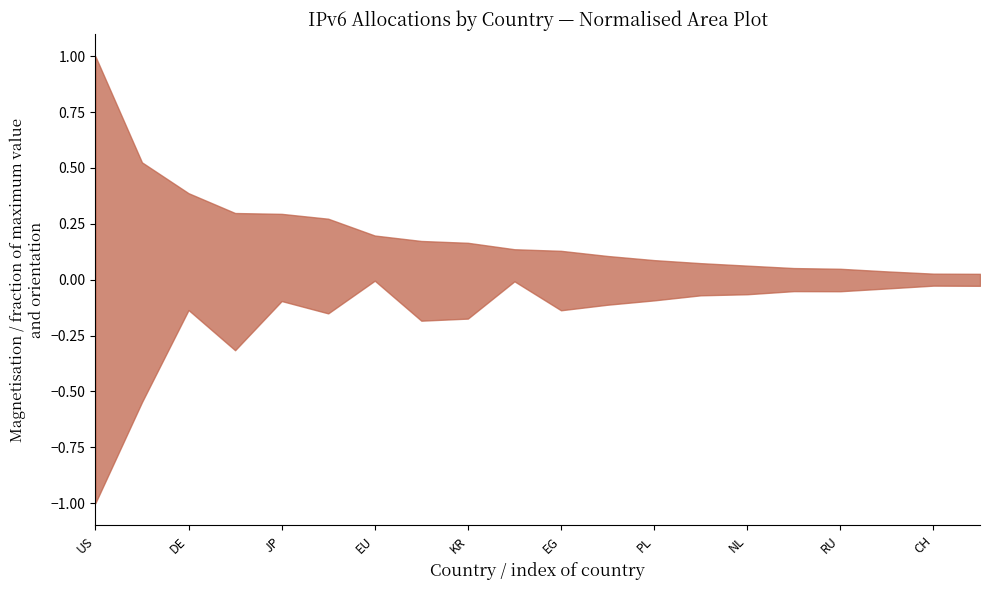

True or false: the data shows 0.2 at EG.

False